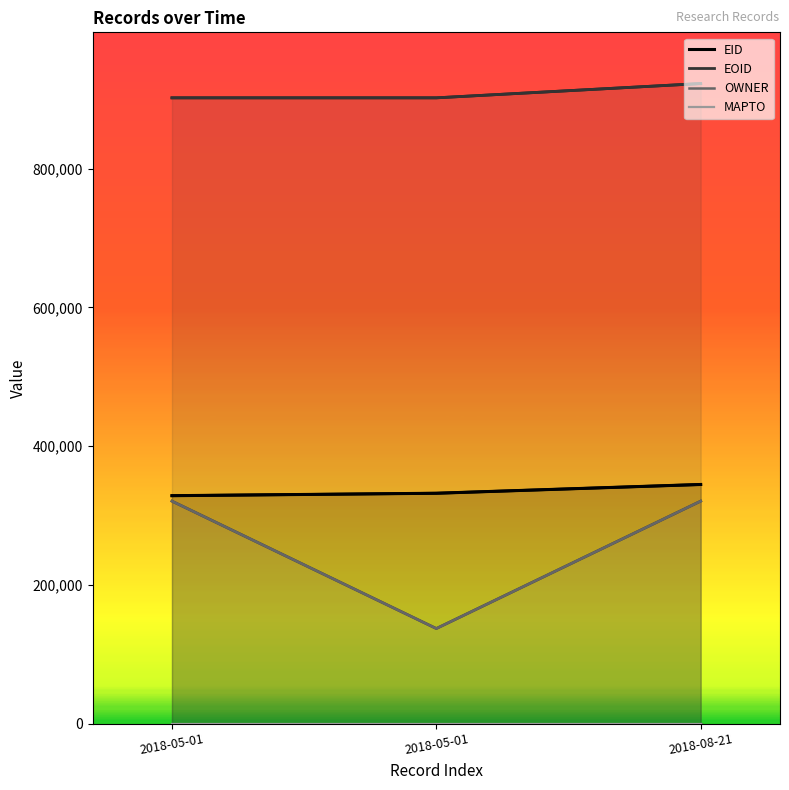

At how many categories does at least one series exceed 306357?

3